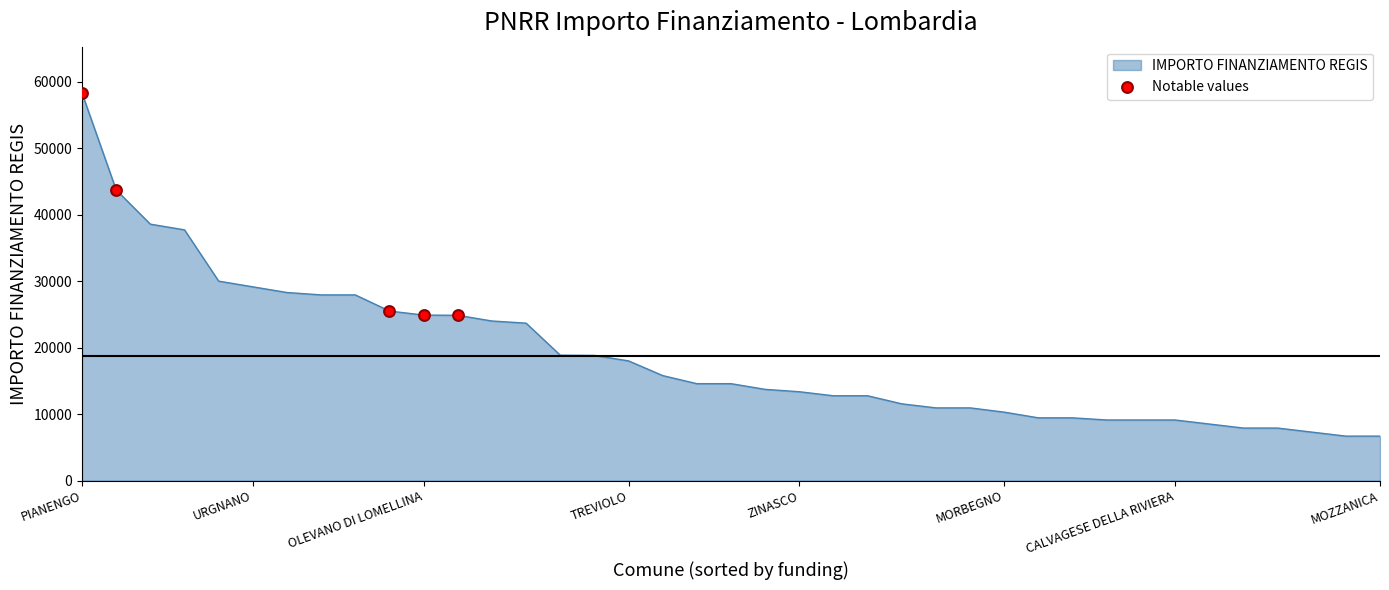

What is the greatest value displayed?

58272